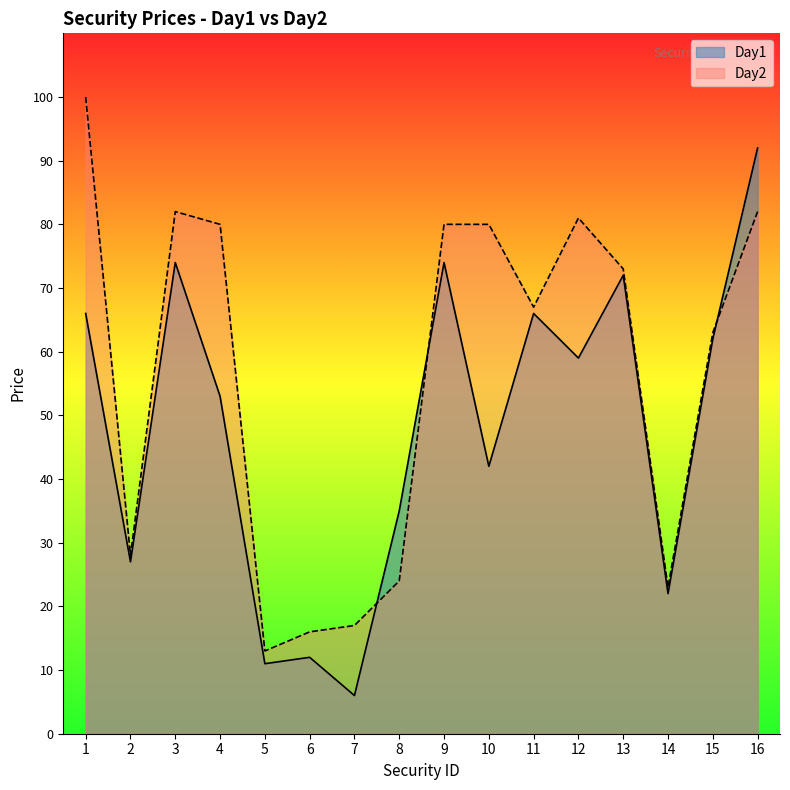

Where is the first local maximum for Day1?

3